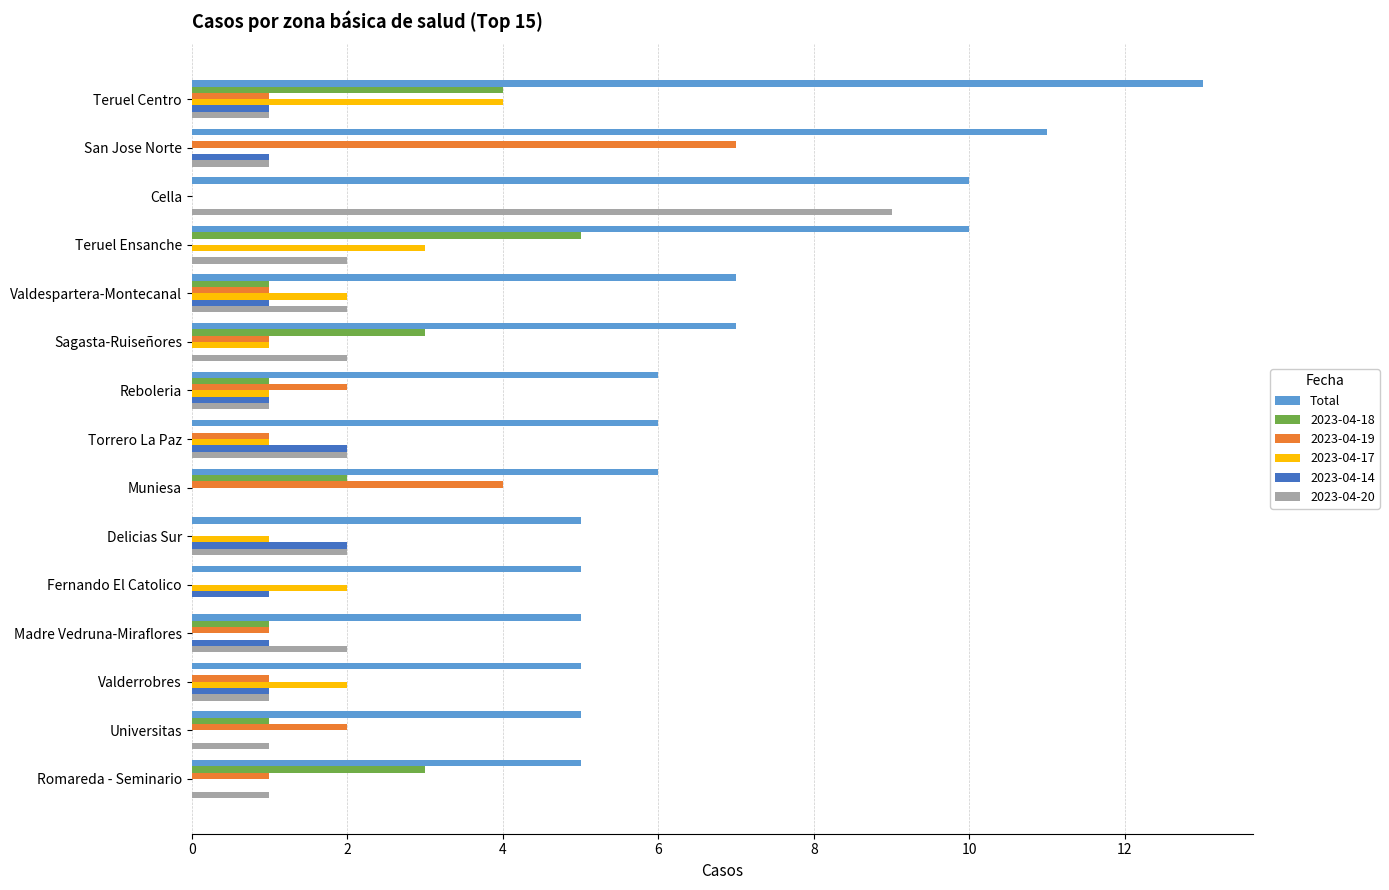

What is the sum of all 2023-04-19 values?

22